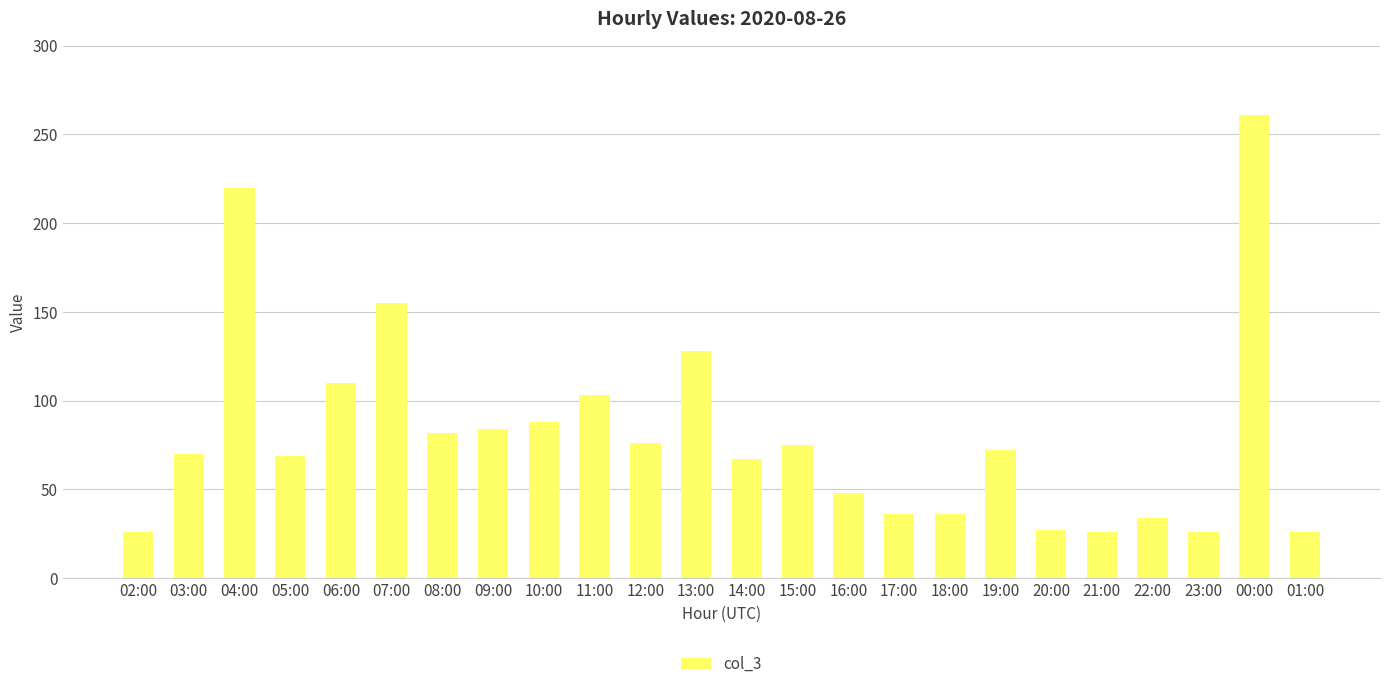

How many data points does each series have?

24